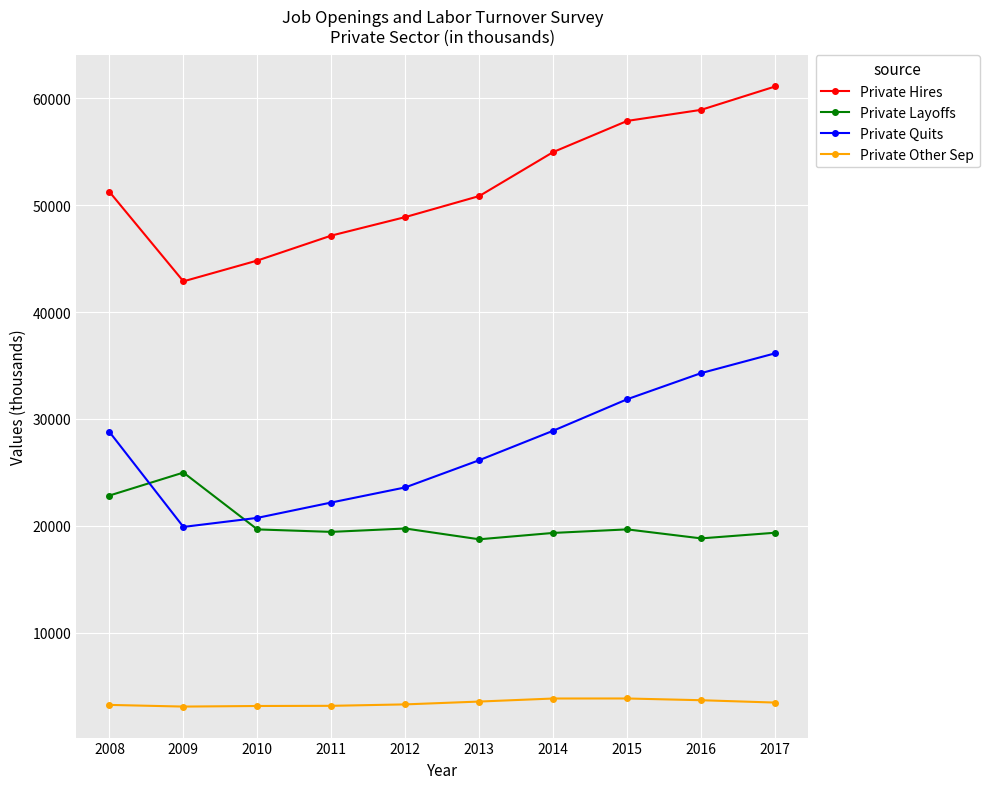

True or false: Private Quits and Private Hires intersect in this chart.

False